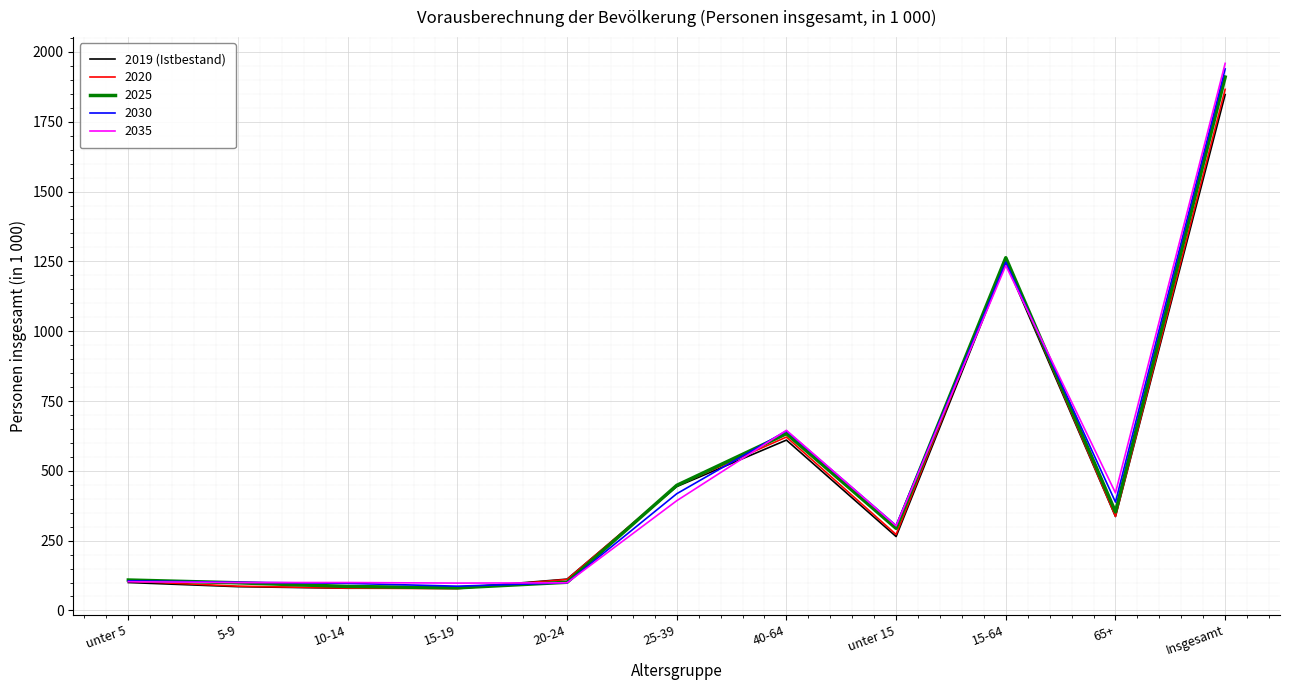

What is the total value across all series at 20-24?

522.2